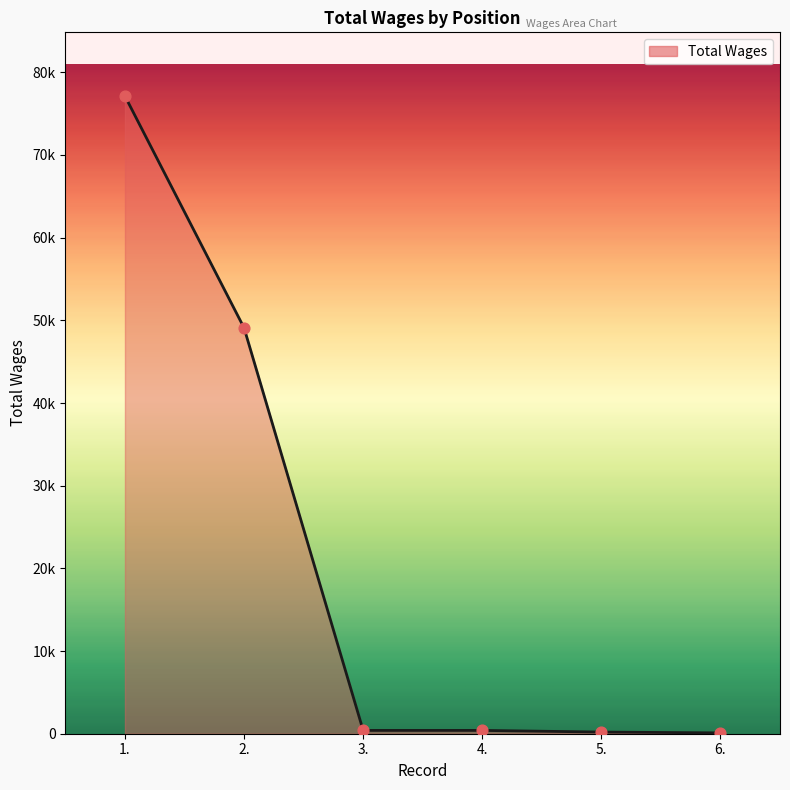

Which has a higher value, 3. or 4.?

3.